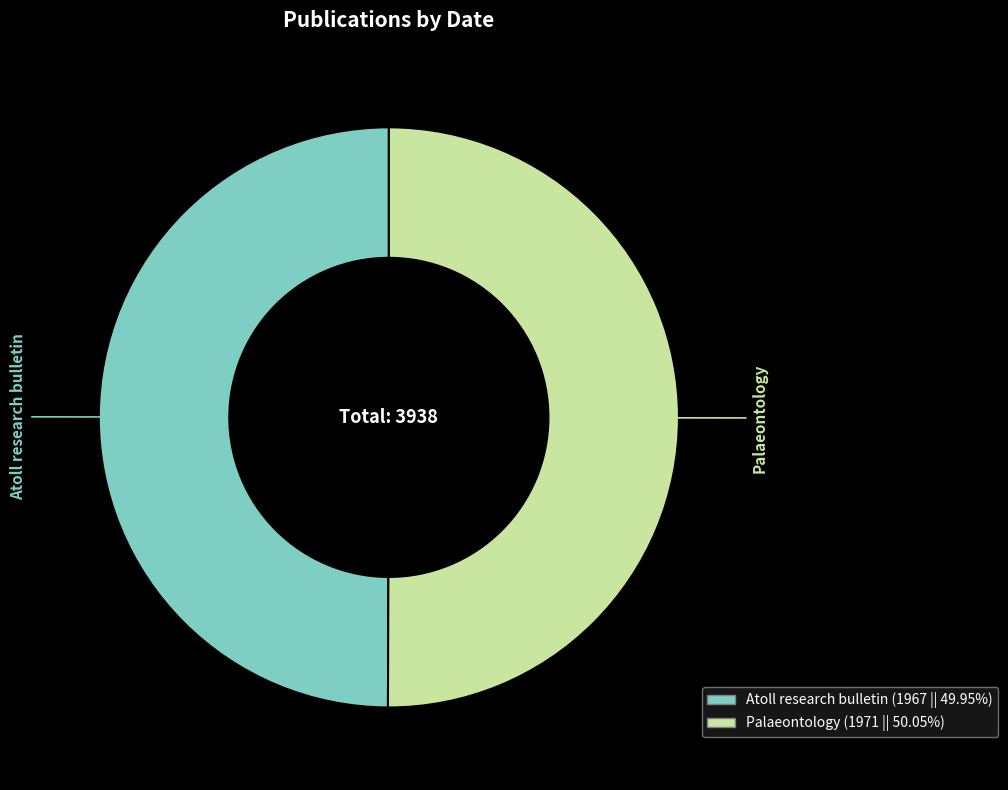

What is the ratio of the value at Palaeontology to the value at Atoll research bulletin?

1.0